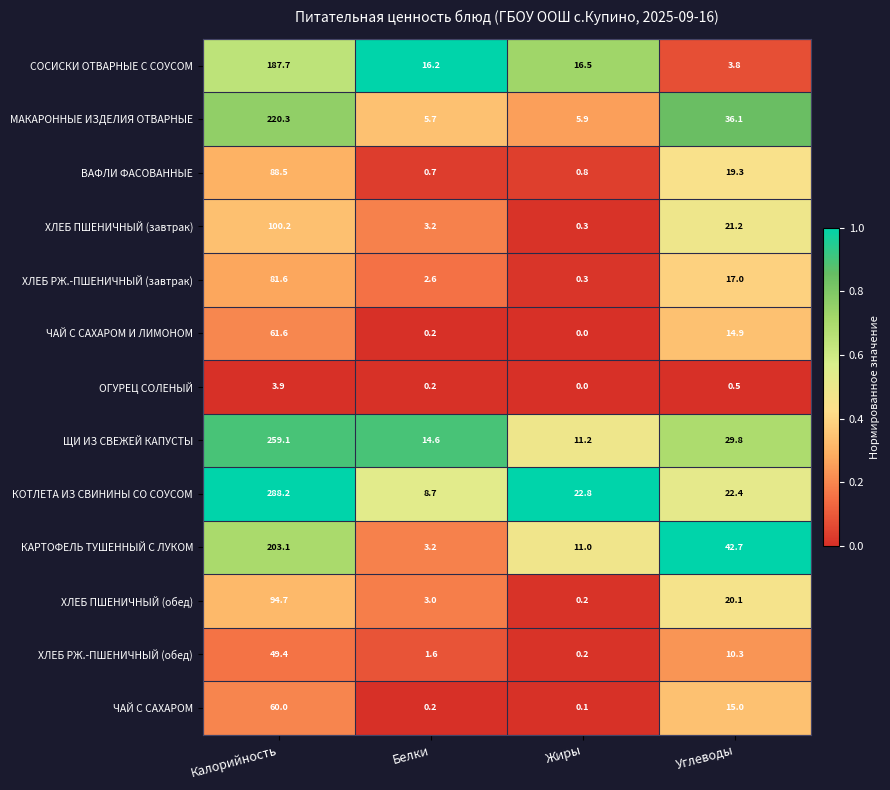

Between Белки and Углеводы, which series saw the biggest shift?

КАРТОФЕЛЬ ТУШЕННЫЙ С ЛУКОМ